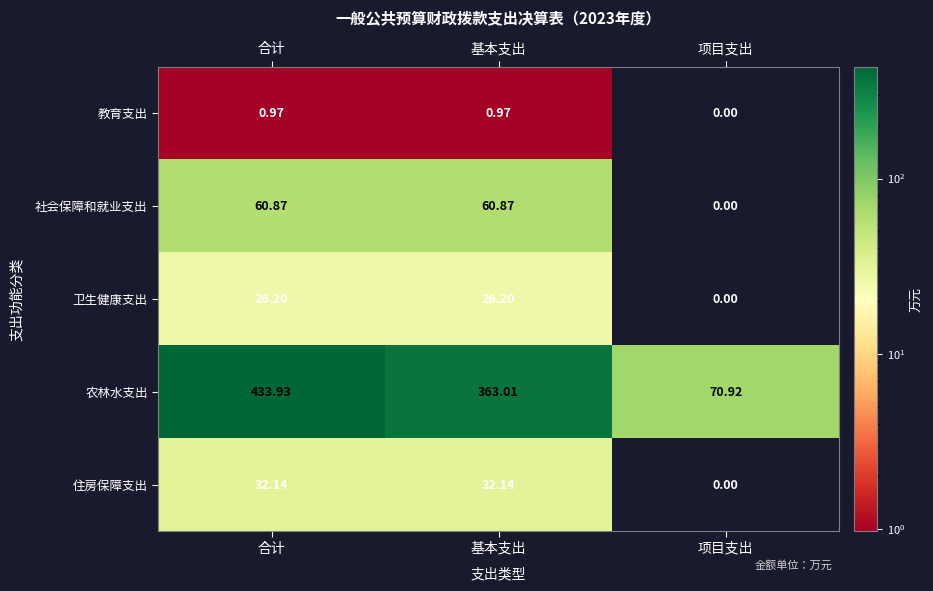

Where does the 卫生健康支出 series first go above 26?

合计